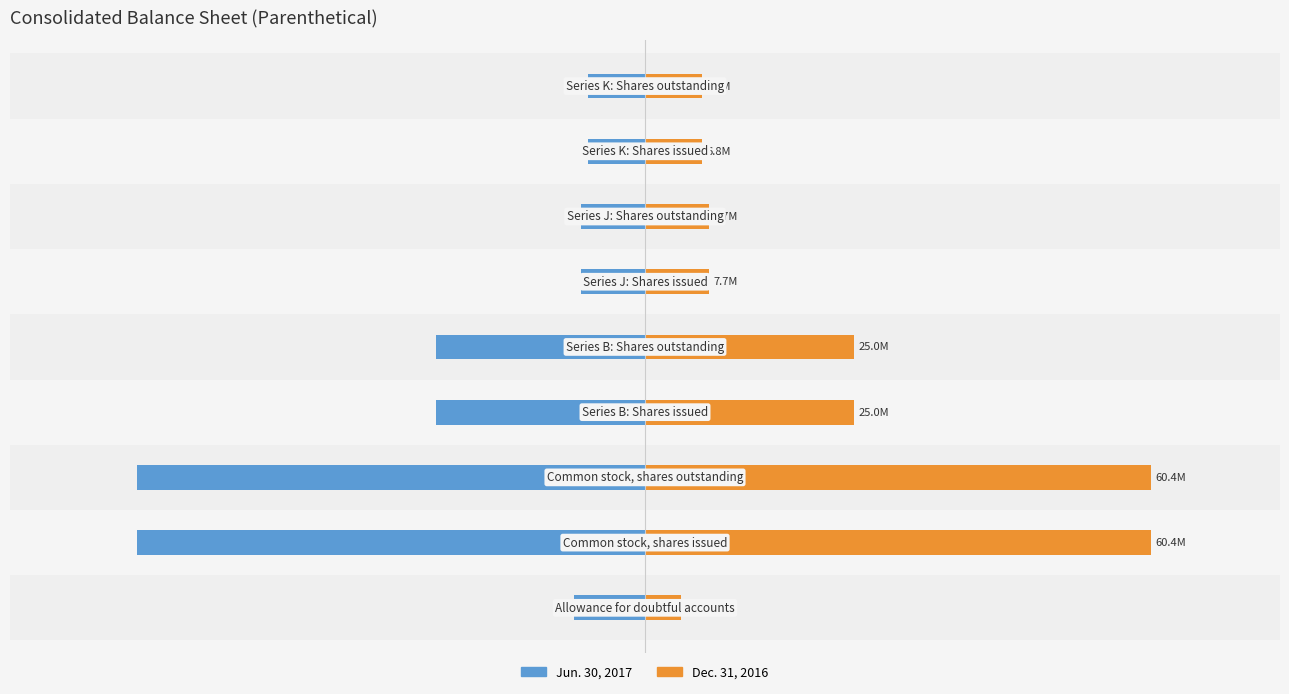

Which series has the widest spread of values?

Dec. 31, 2016